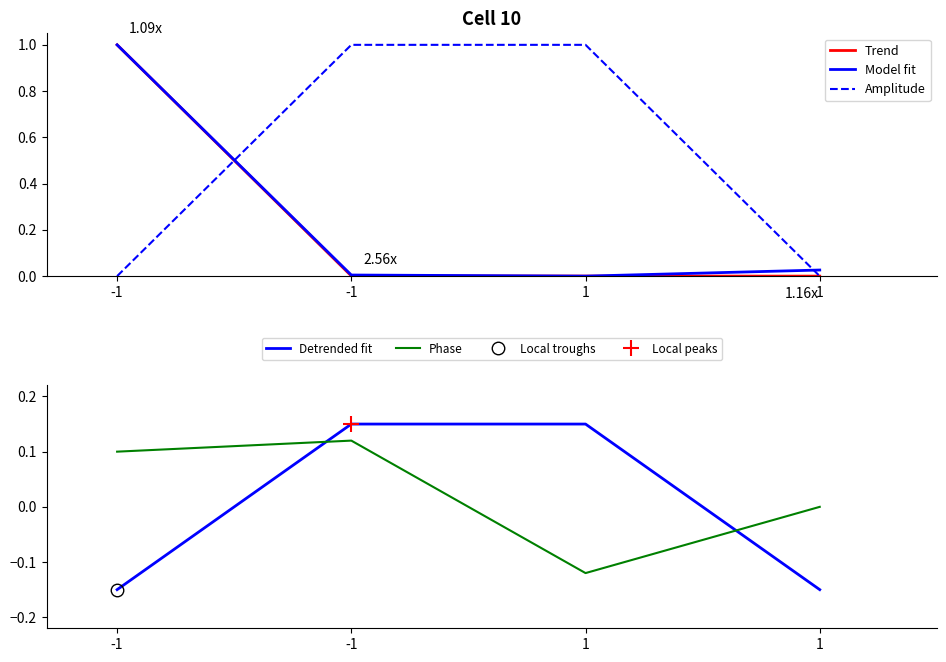

True or false: Model fit has a value of 0.0 at -1.

True